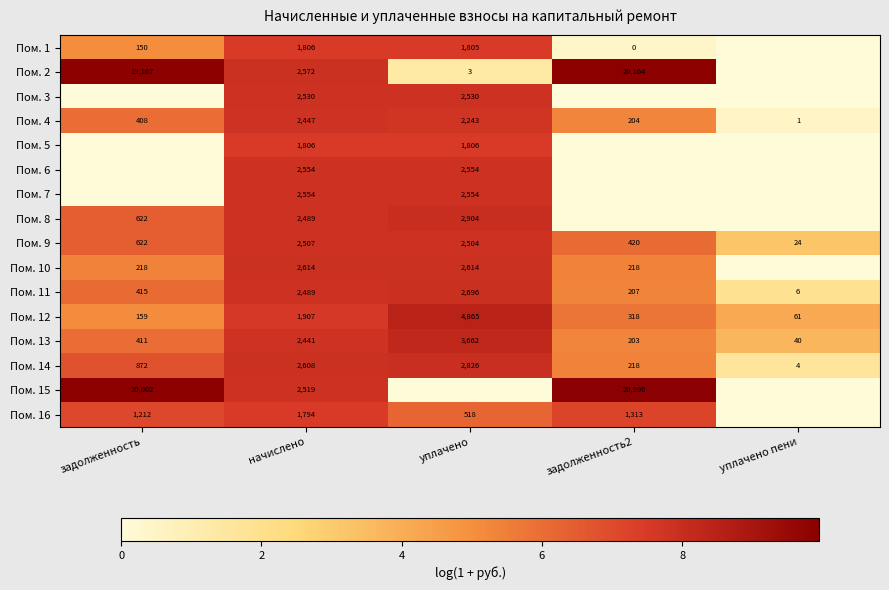

What is the difference between the Пом. 16 values at задолженность2 and задолженность?

101